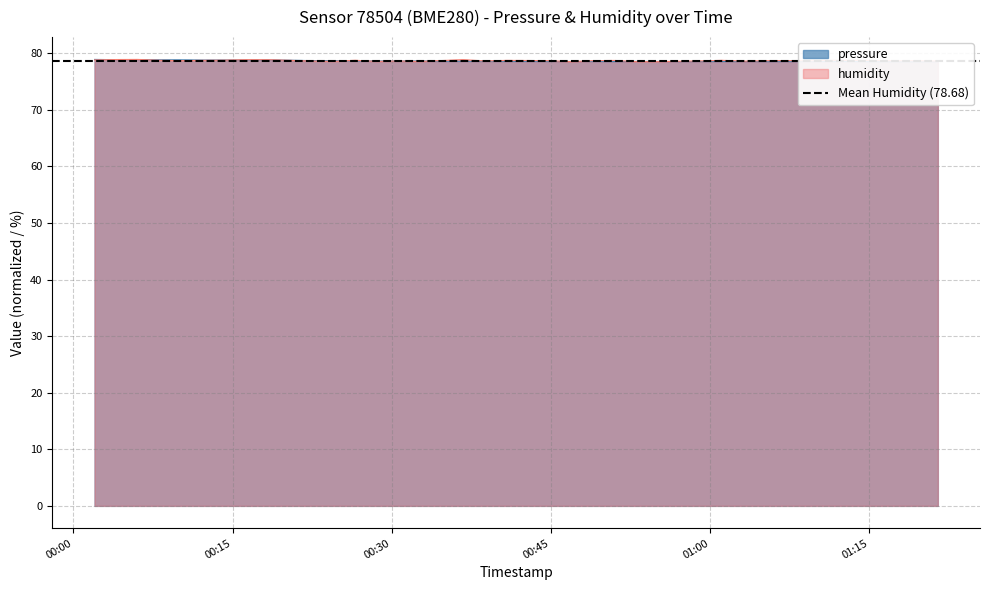

Which series ends up on top after the final intersection of pressure and humidity?

humidity